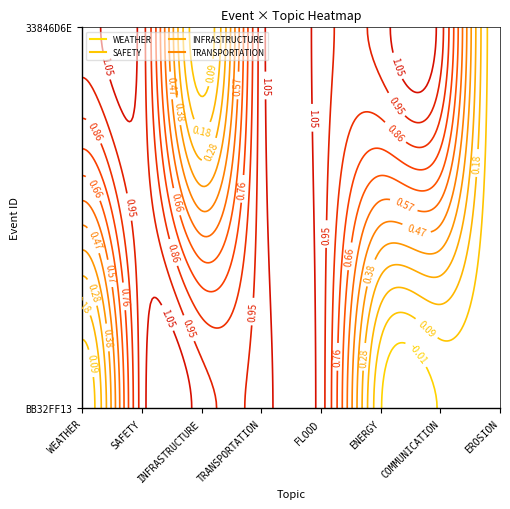

Reading right to left, extract all data points from this chart.

WEATHER: 1	0
SAFETY: 1	1
INFRASTRUCTURE: 0	1
TRANSPORTATION: 1	1
FLOOD: 1	1
ENERGY: 1	0
COMMUNICATION: 1	0
EROSION: 0	0